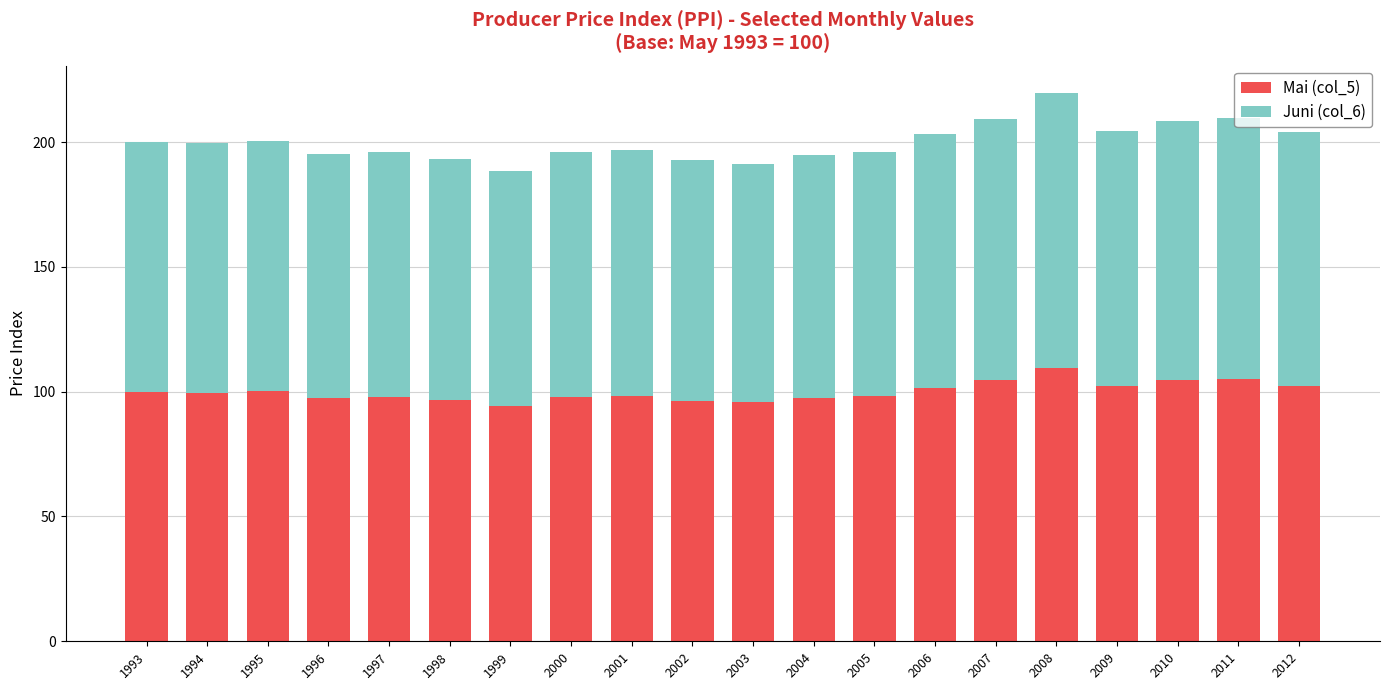

Is it true that Mai (col_5) equals 101.7 at 2006?

True